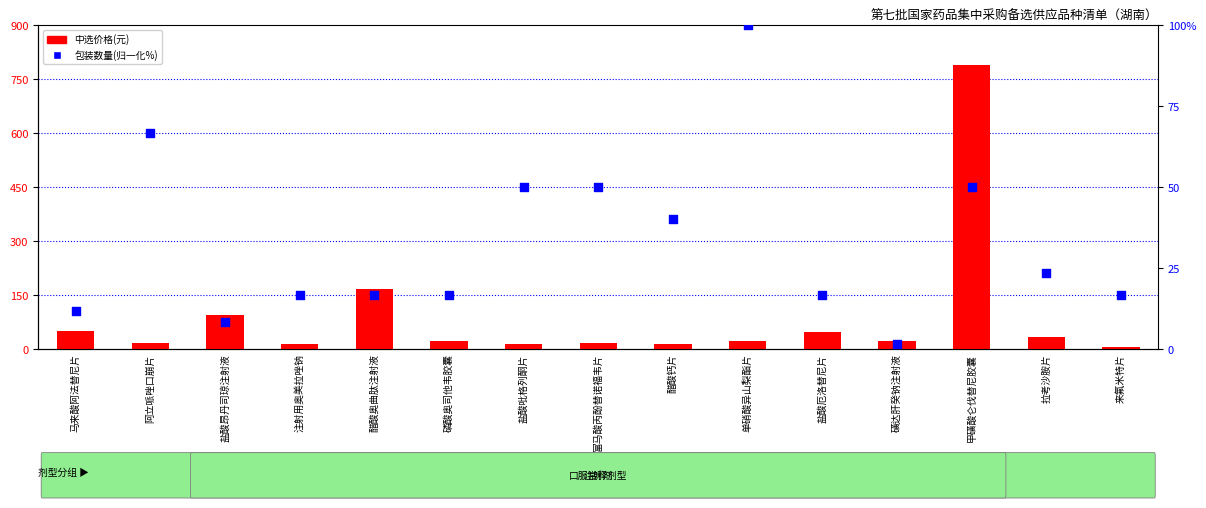

What is the total value across all series at 拉考沙胺片?

57.5